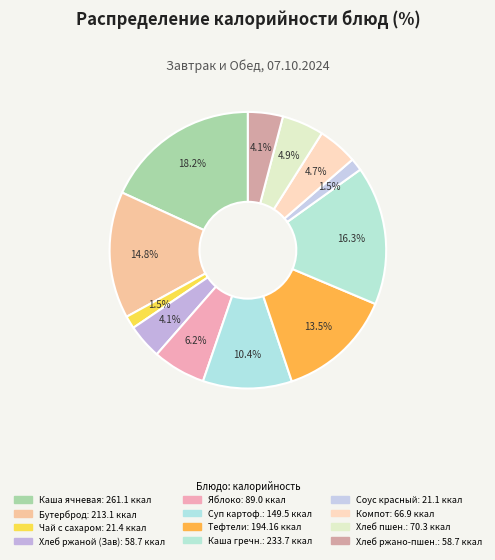

How many segments does this pie chart have?

12